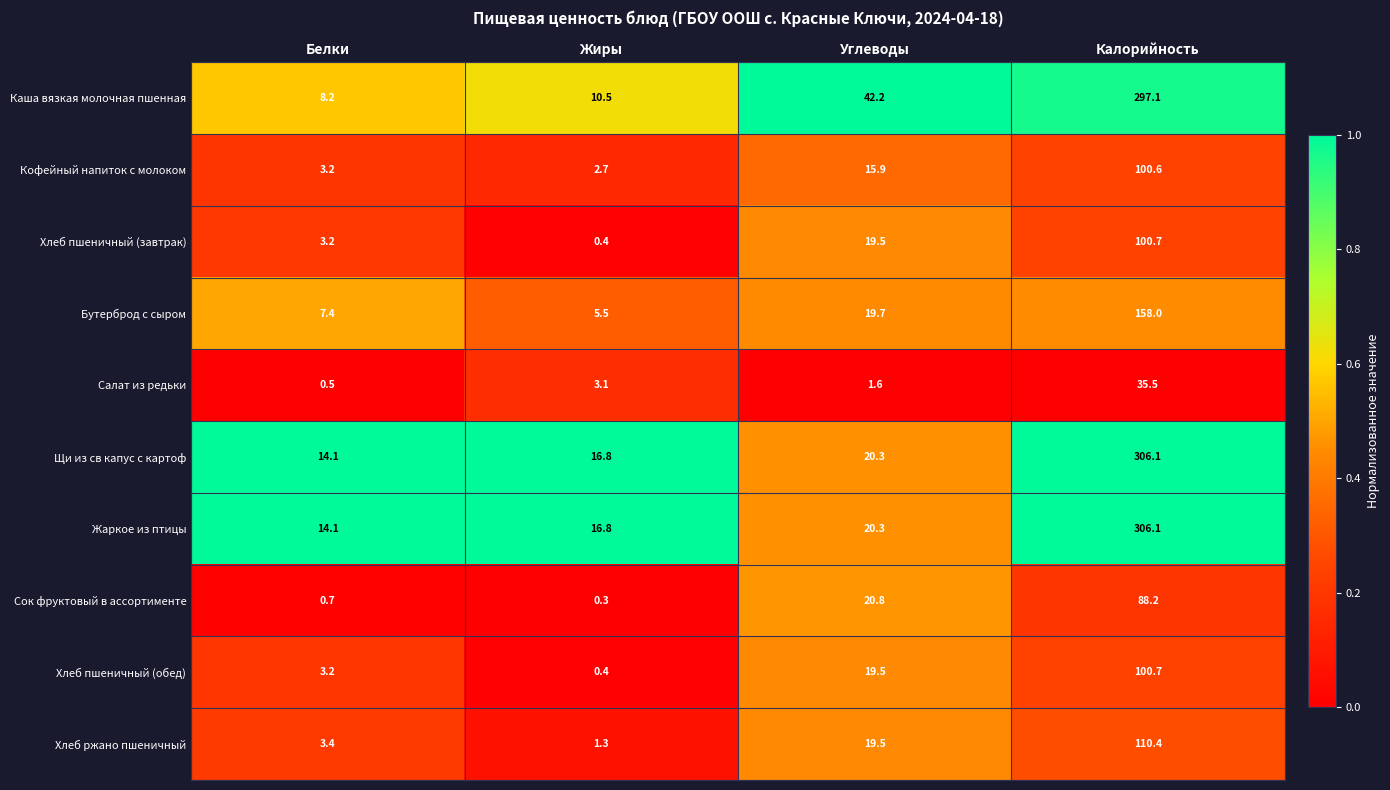

True or false: Хлеб пшеничный (обед) has a value of 19.5 at Углеводы.

True